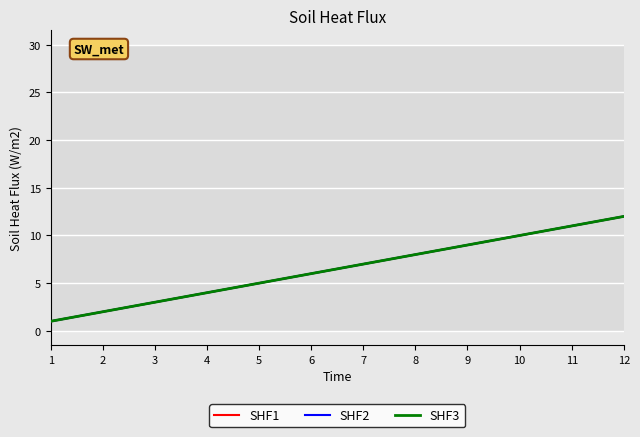

What is the sum of the SHF1 values at 5 and 10?

15